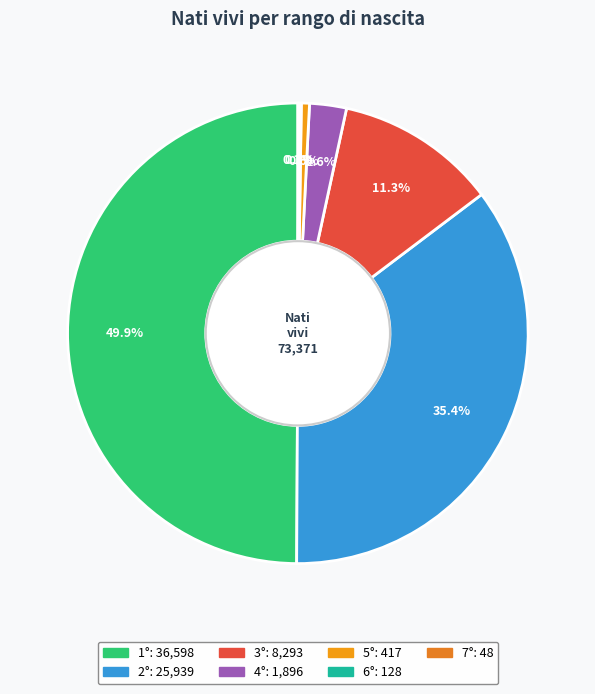

Do 7° and 1° together represent more than half of the pie?

No